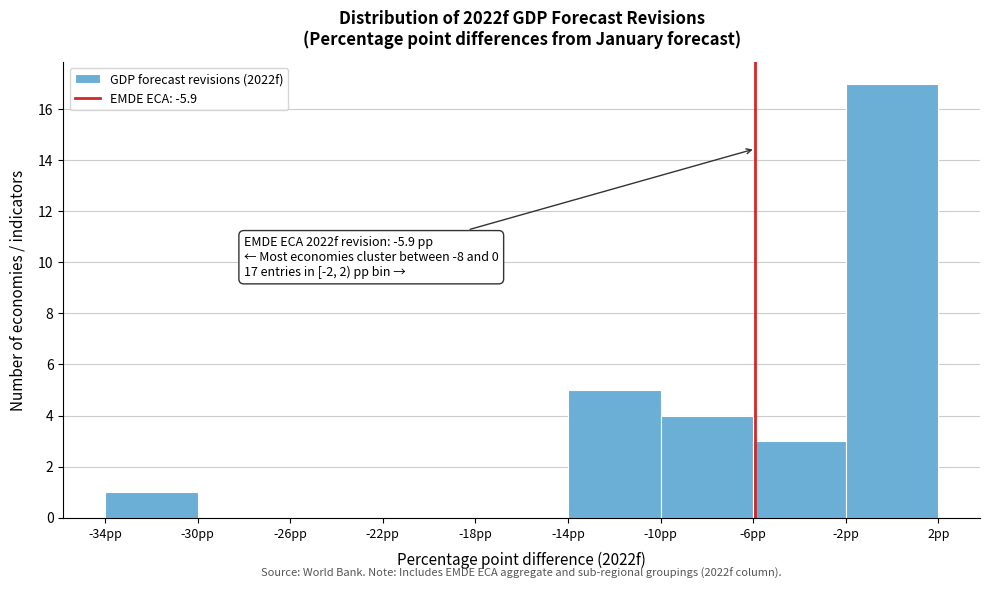

Which range on the x-axis has the tallest bar?

-2 to 2